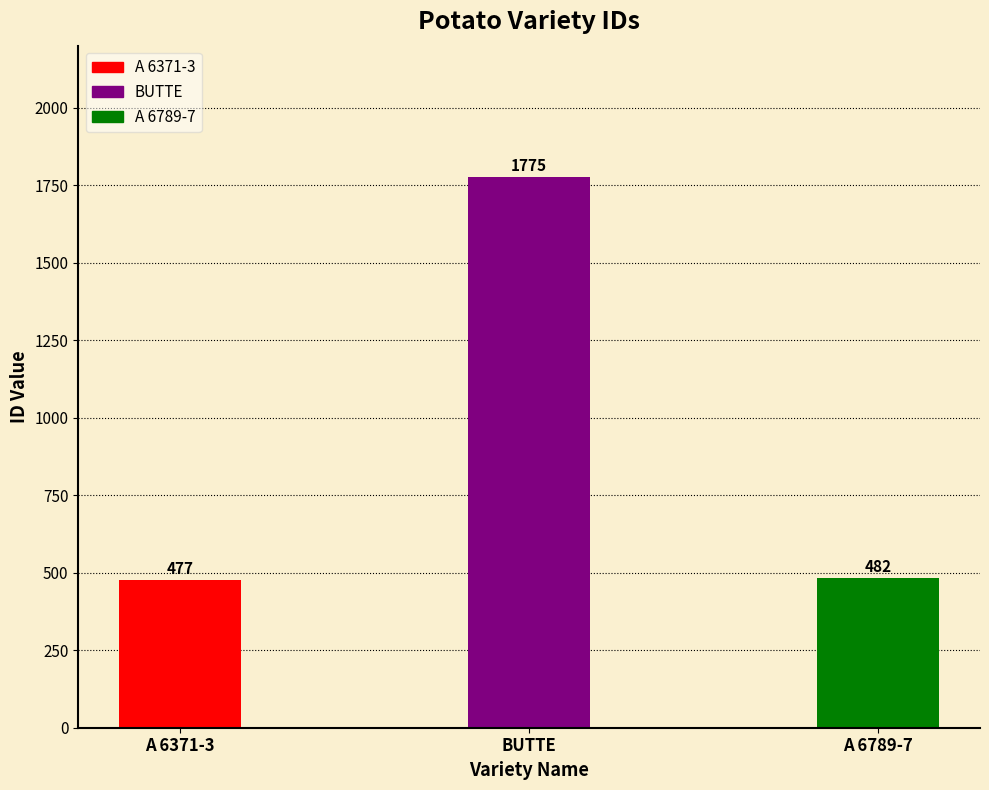

List the labels in order of value, smallest first.

A 6371-3, A 6789-7, BUTTE